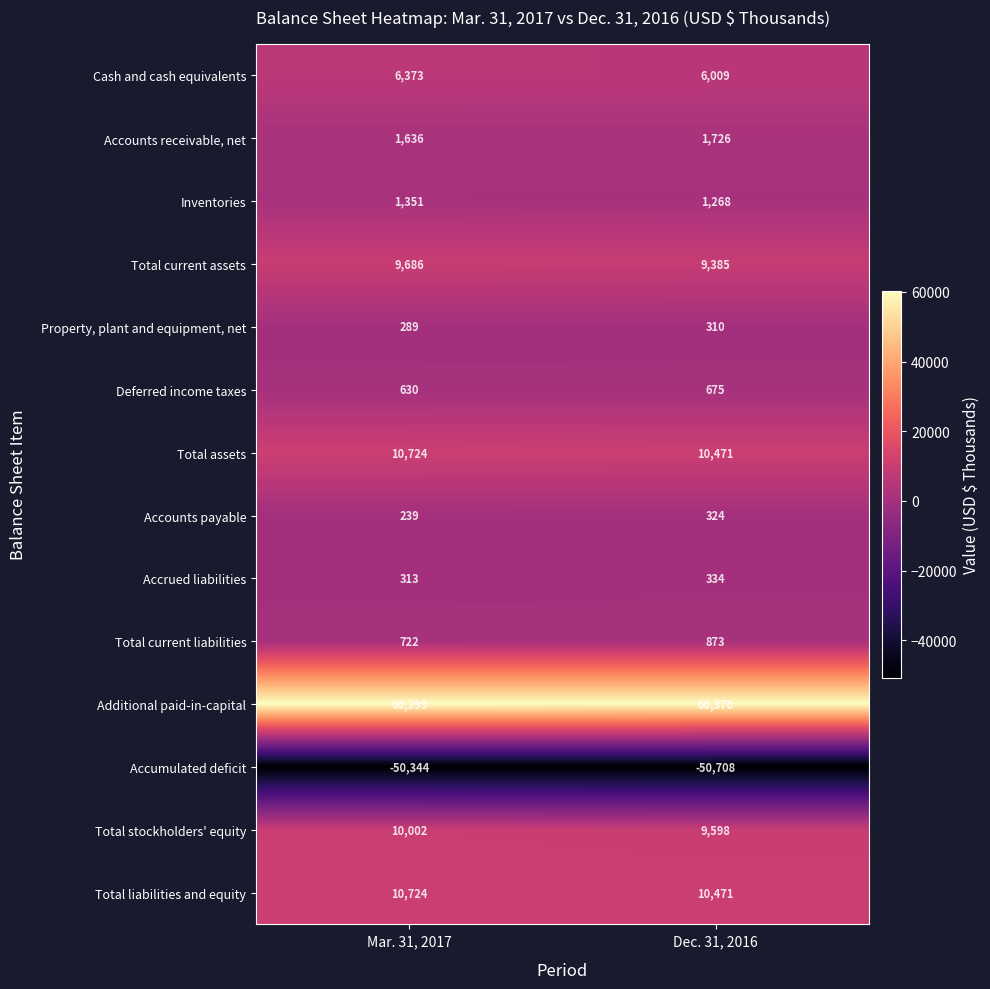

At which category is the sum across all series the highest?

Mar. 31, 2017